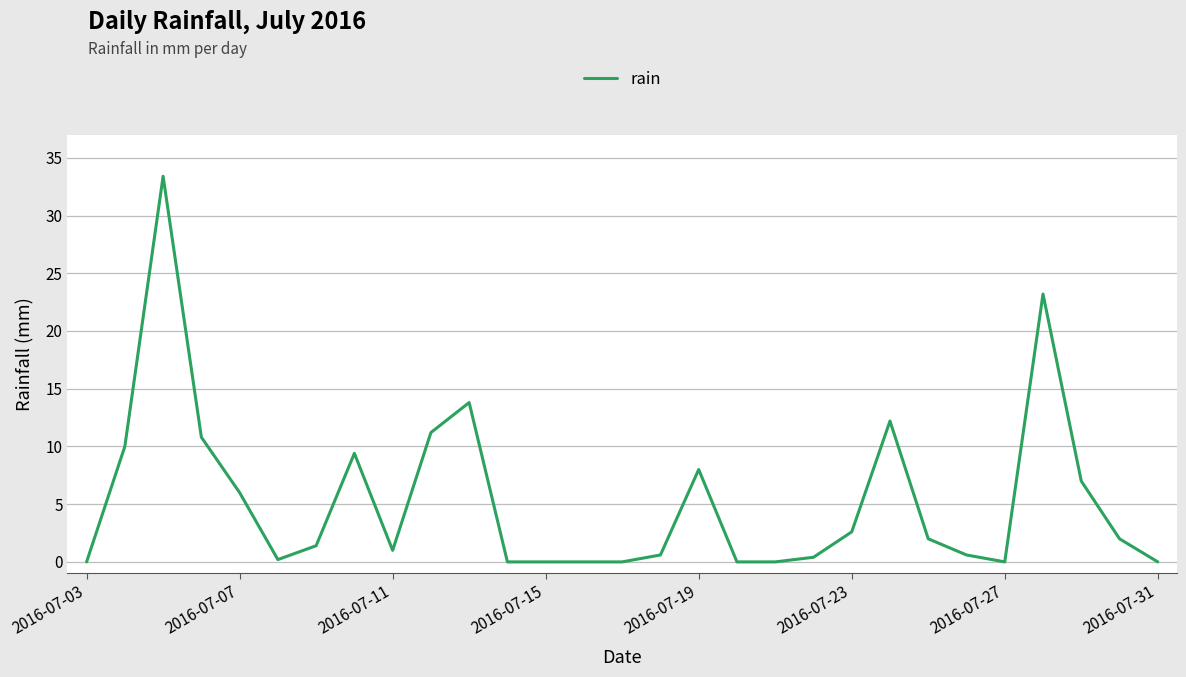

What is the greatest value displayed?

33.4